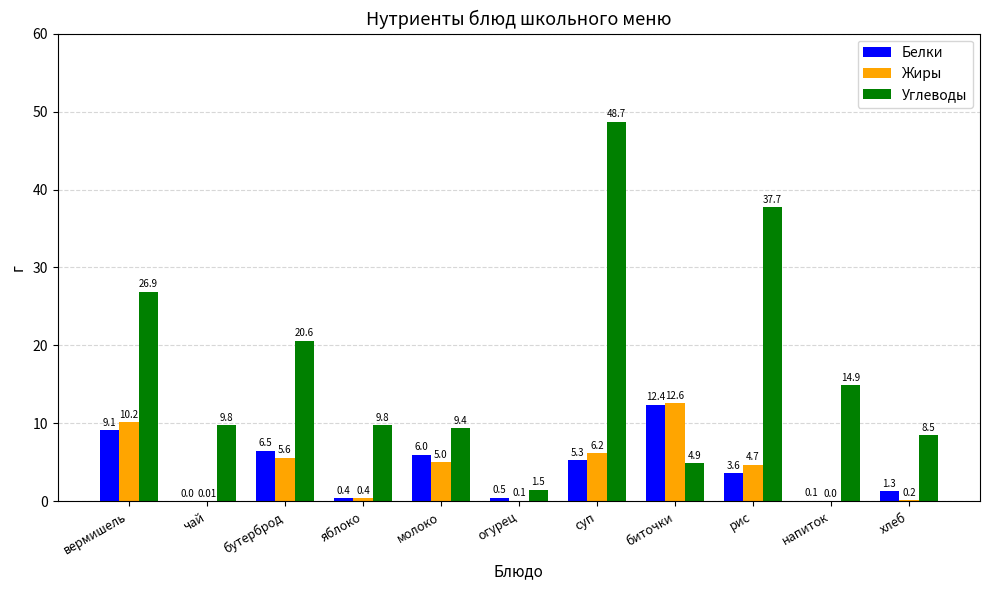

At which label does Жиры first exceed 4?

вермишель